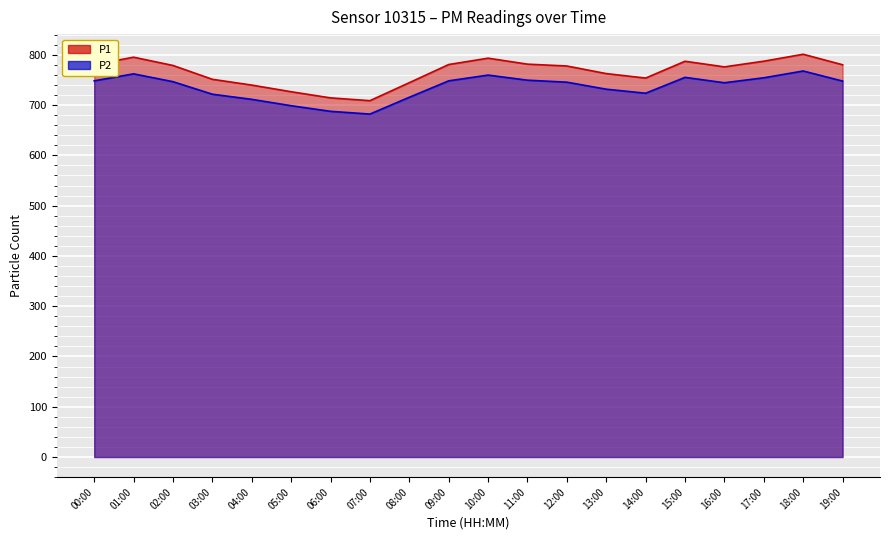

At which category does P2 reach its first local valley?

07:00